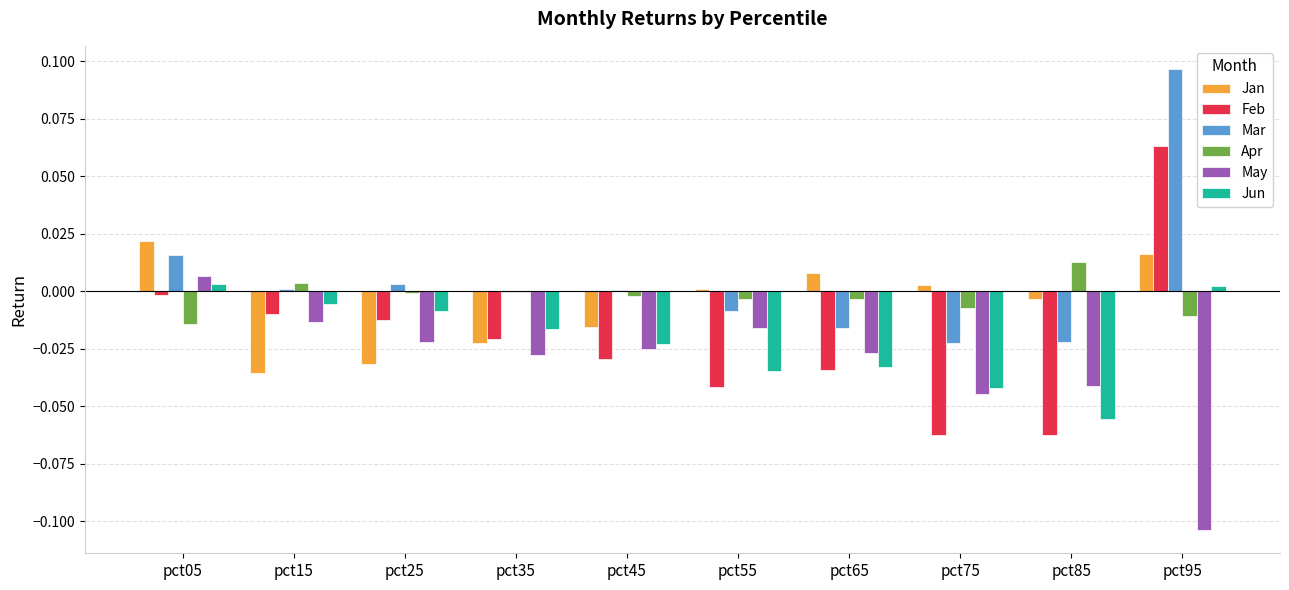

Where does the Mar series first go above 0?

pct05